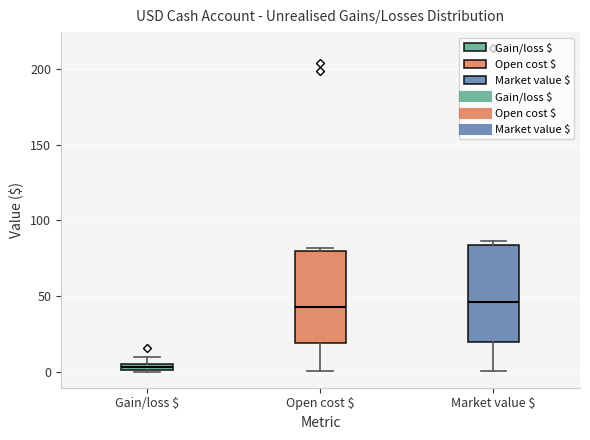

Where is the upper edge of the box for Gain/loss $ on the y-axis? The values are not printed on the chart, so give them approximately, as read against the axis.

5